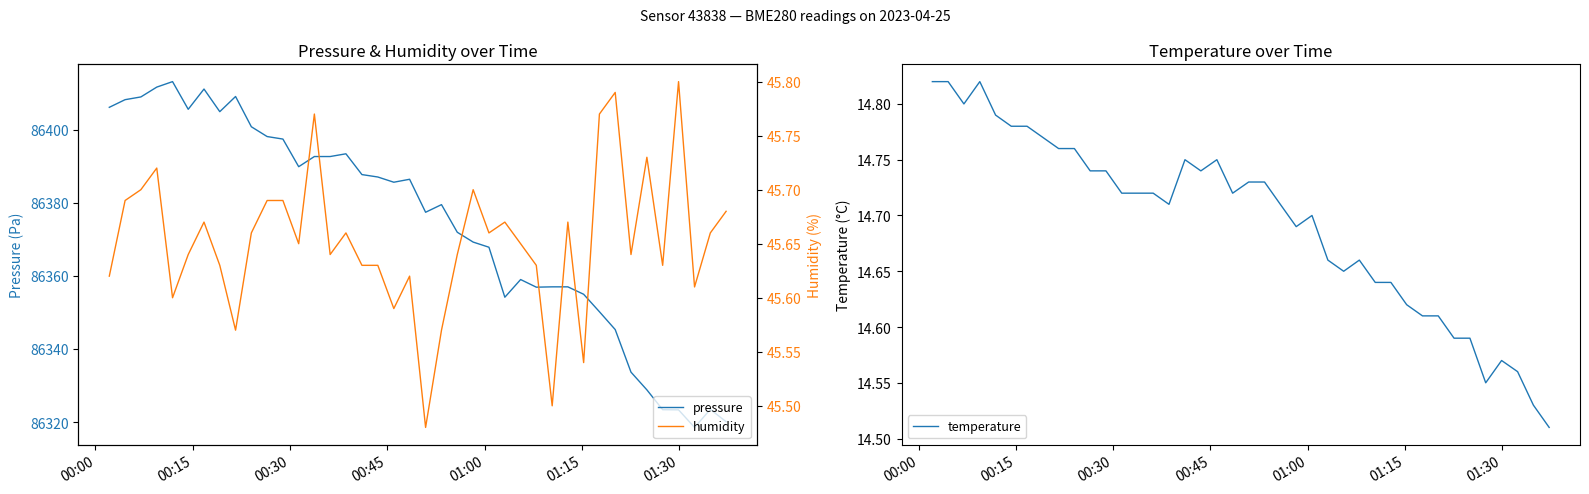

True or false: humidity and pressure cross at least once.

False